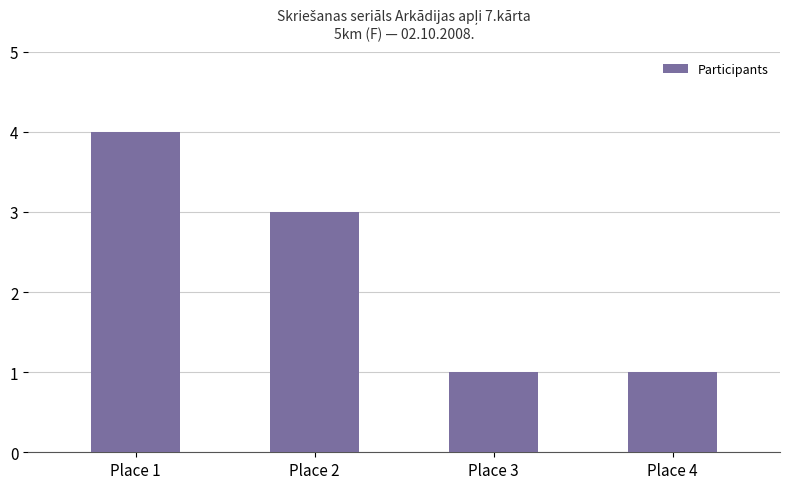

How many data points are less than 3?

2